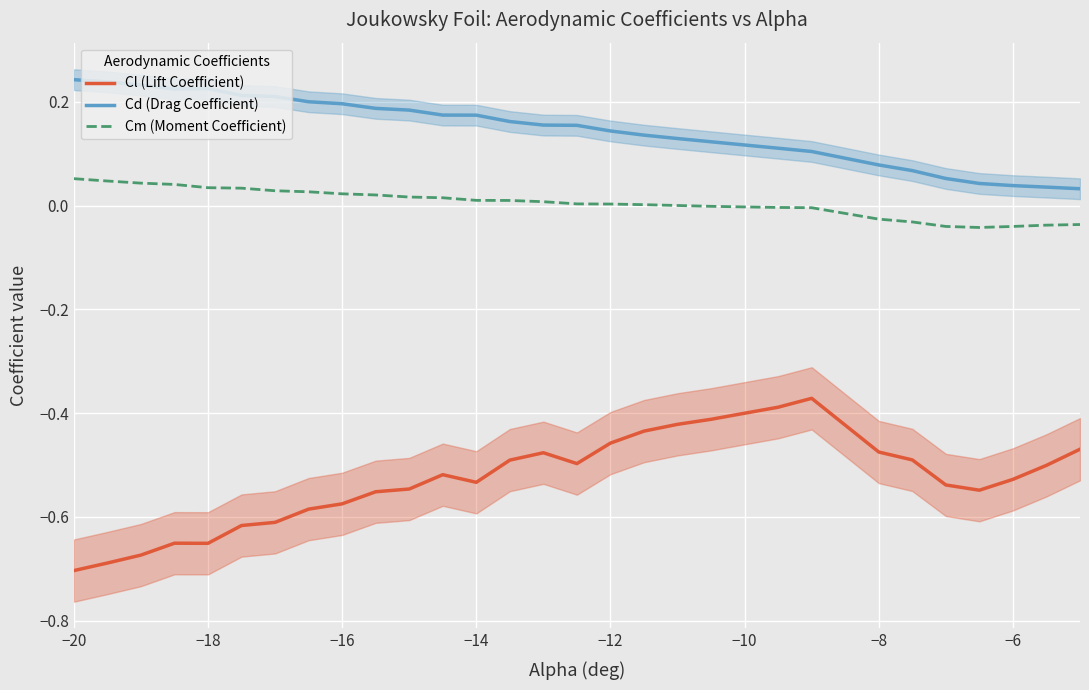

What is the smallest value displayed?

-0.7